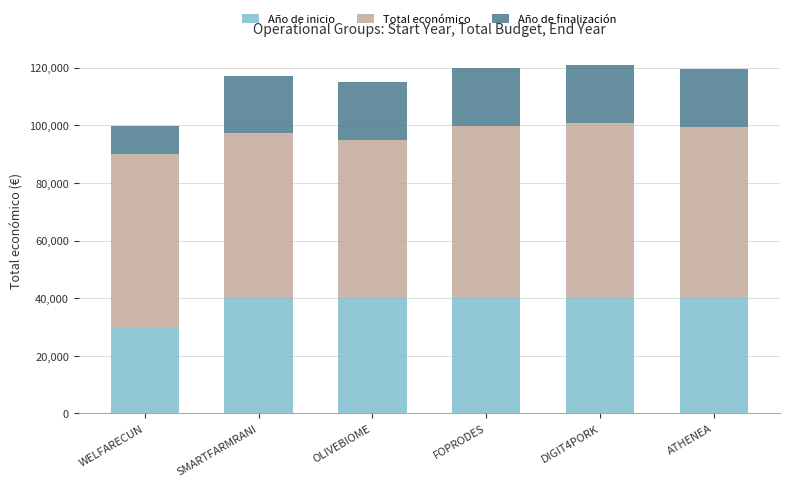

What is the maximum value for Año de inicio?

40000.0